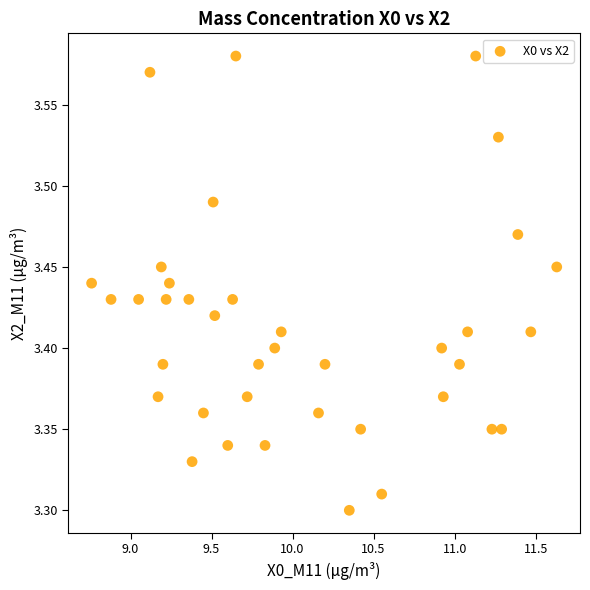

What is the range of X values (max minus min)?

2.9